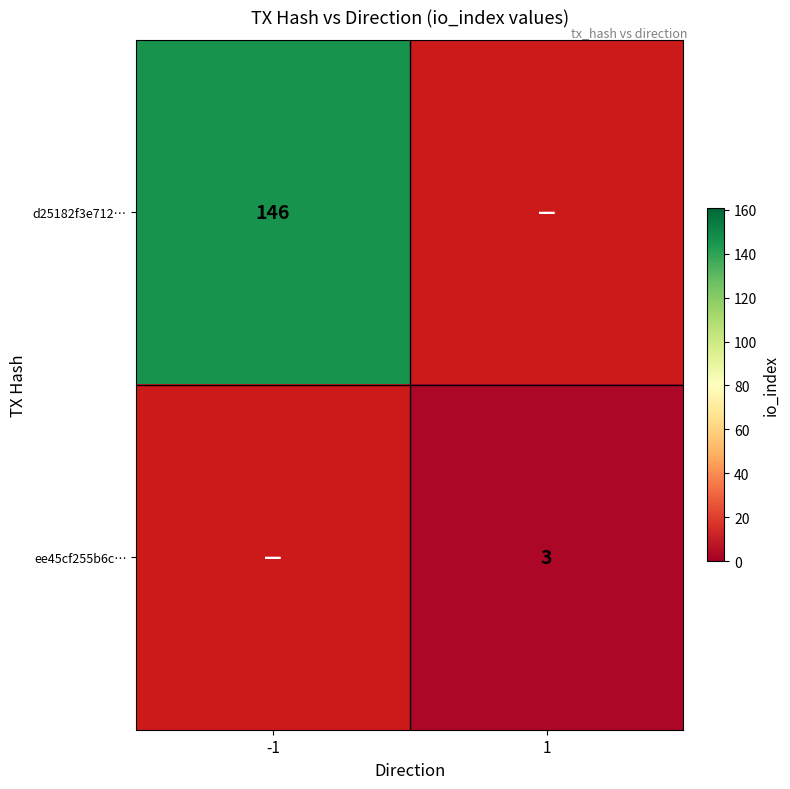

Is it true that d25182f3e712… equals 146 at -1?

True